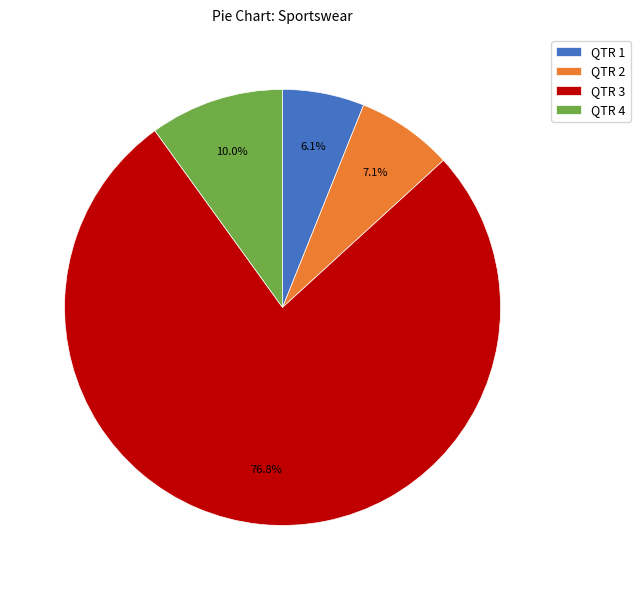

To the nearest percent, what is the difference between the QTR 2 and QTR 3 slice percentages?

70%